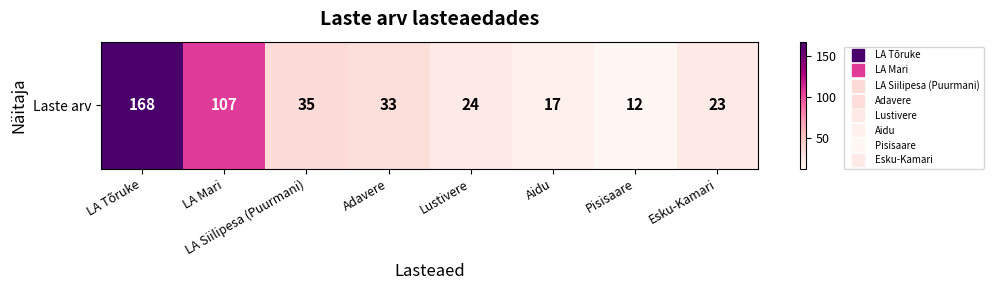

List the labels in order of value, largest first.

LA Tõruke, LA Mari, LA Siilipesa (Puurmani), Adavere, Lustivere, Esku-Kamari, Aidu, Pisisaare